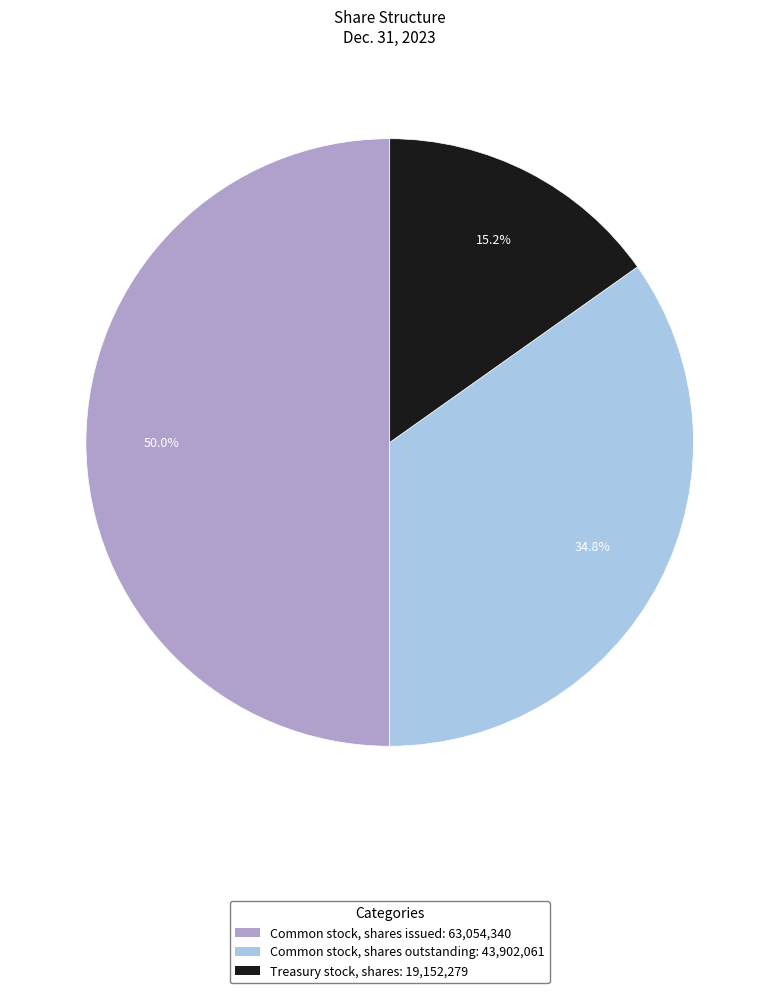

Count the number of slices in the pie.

3